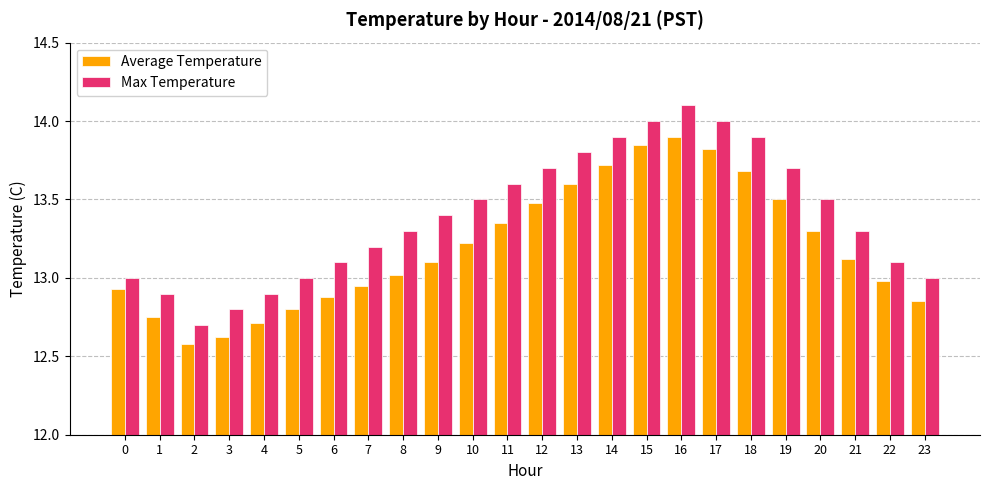

At which label does Average Temperature first exceed 13?

8